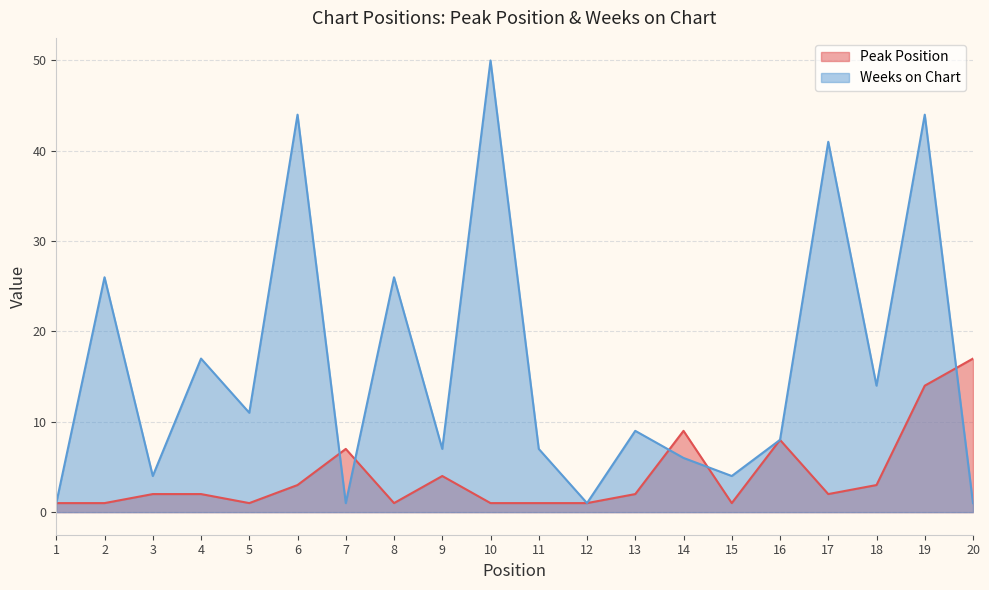

Reading left to right, transcribe all the data shown in this chart.

Peak Position: 1	1	2	2	1	3	7	1	4	1	1	1	2	9	1	8	2	3	14	17
Weeks on Chart: 1	26	4	17	11	44	1	26	7	50	7	1	9	6	4	8	41	14	44	1